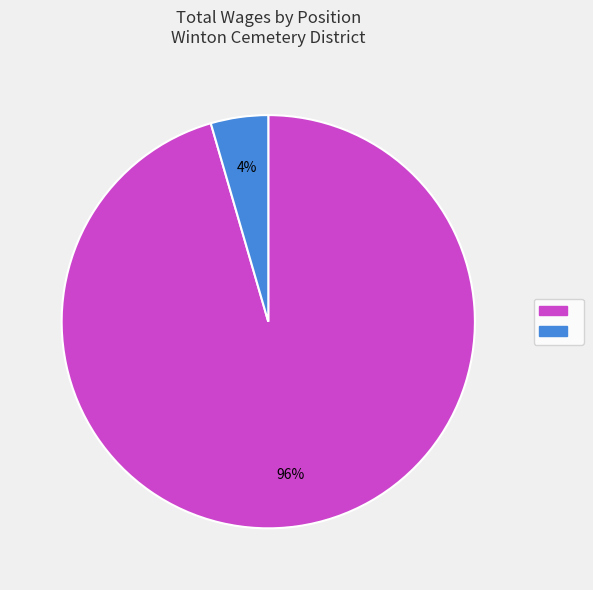

To the nearest percent, what is the average slice percentage?

50%